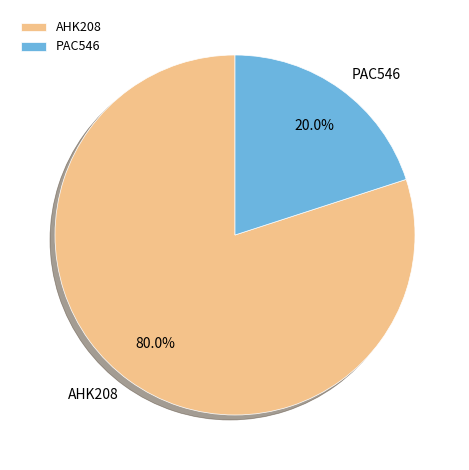

The PAC546 slice represents 33% of the pie. True or false?

False